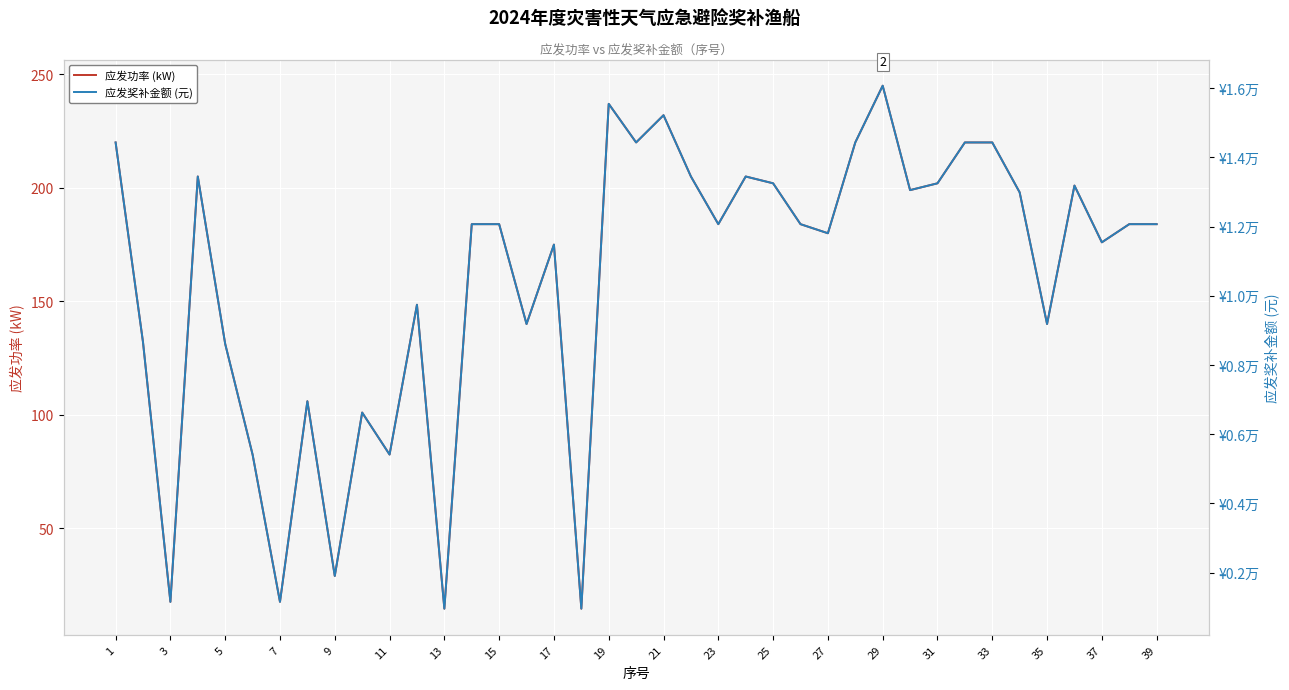

How many lines are shown in the chart?

2